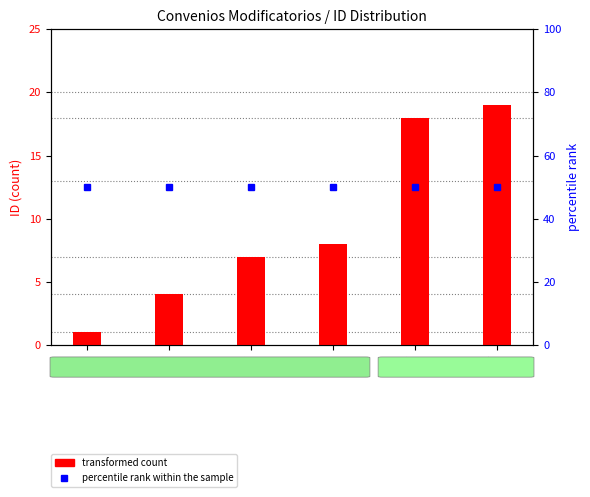

What are all the series names shown in the legend?

transformed count, percentile rank within the sample